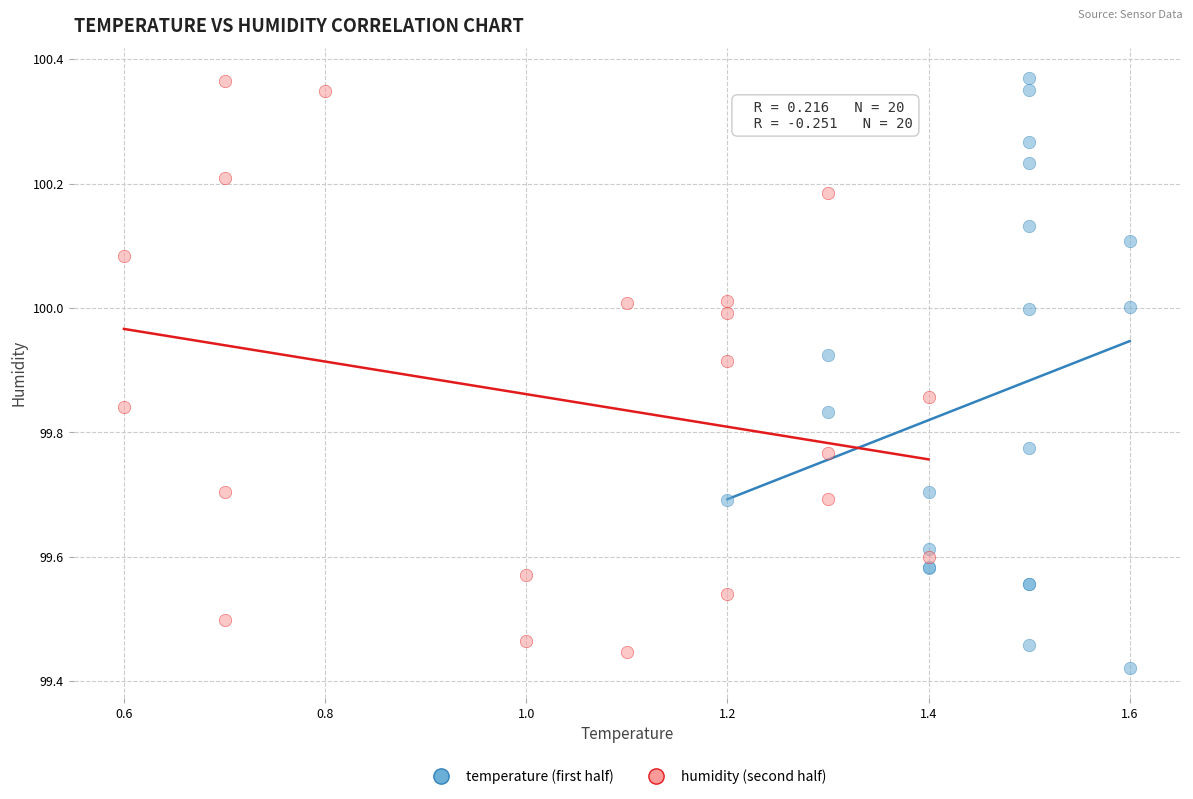

What are all the series names shown in the legend?

temperature (first half), humidity (second half)